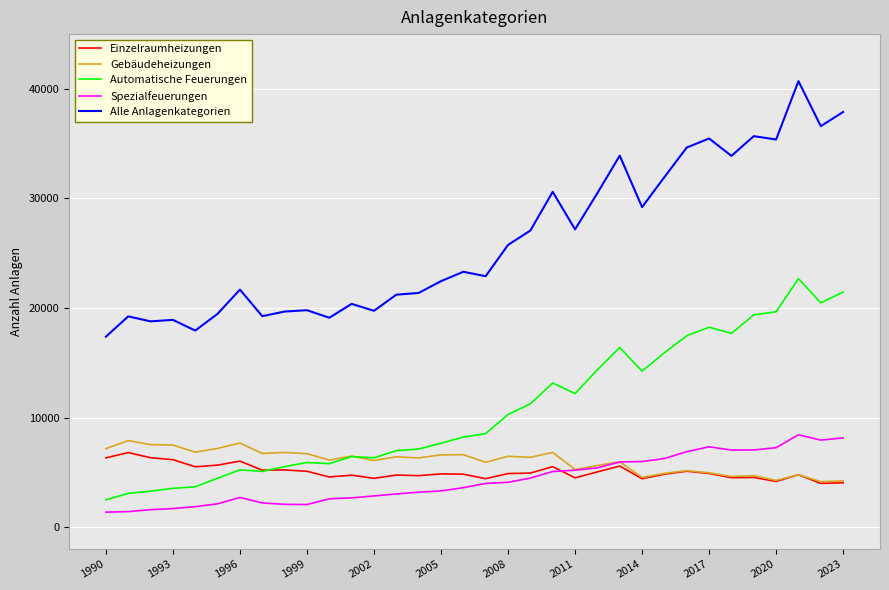

Which series has the widest spread of values?

Alle Anlagenkategorien